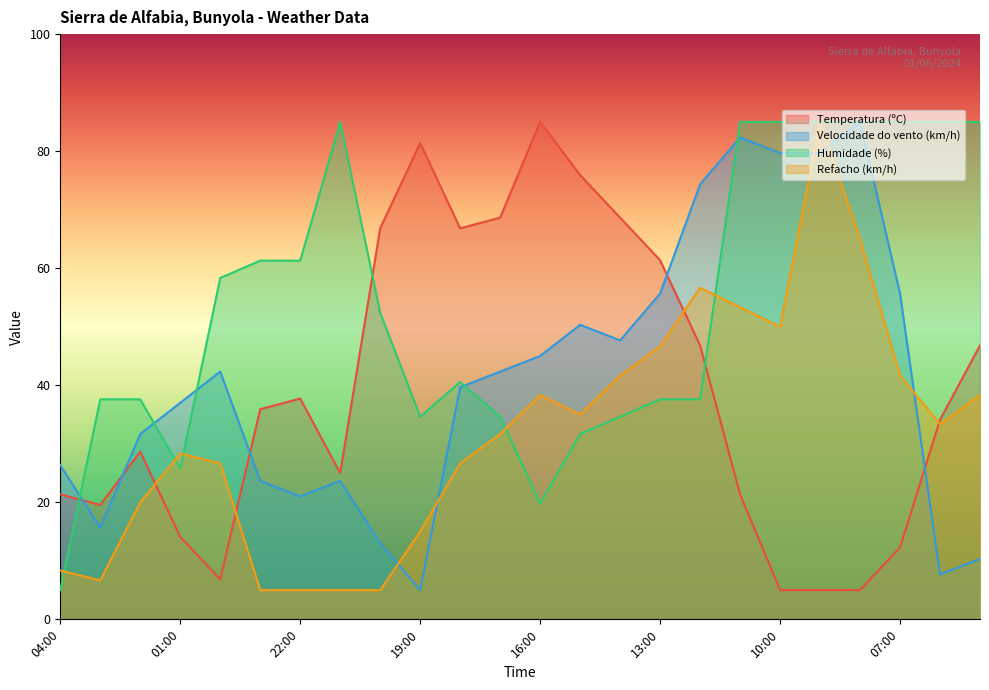

What position from the left is 10:00?

19